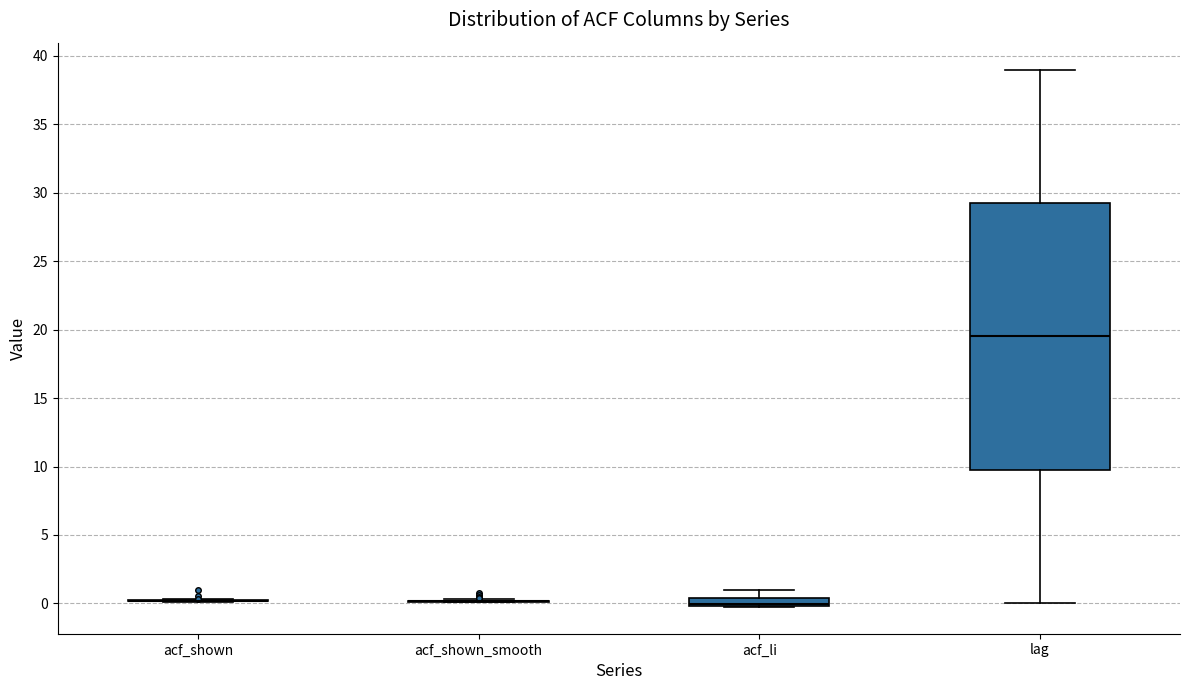

Where is the upper edge of the box for lag on the y-axis? The values are not printed on the chart, so give them approximately, as read against the axis.

29.5